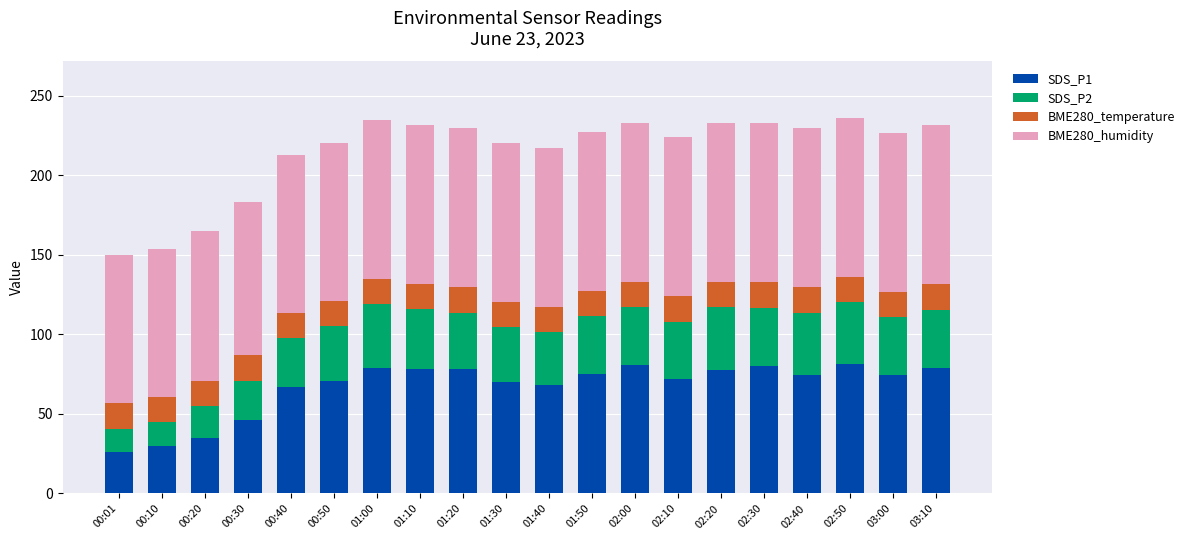

What is the minimum value for SDS_P1?

26.4